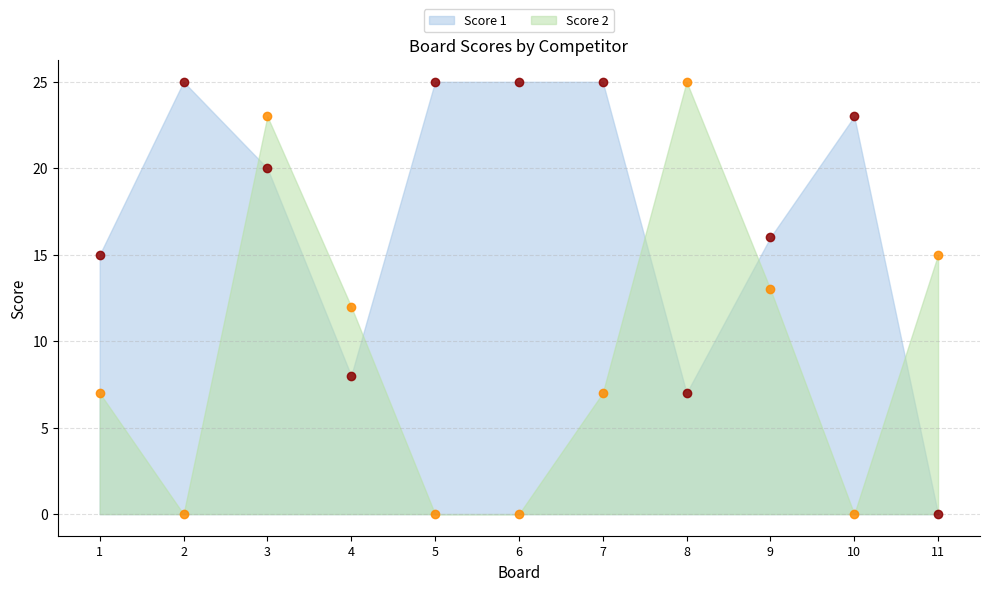

What are all the series names shown in the legend?

Score 1, Score 2